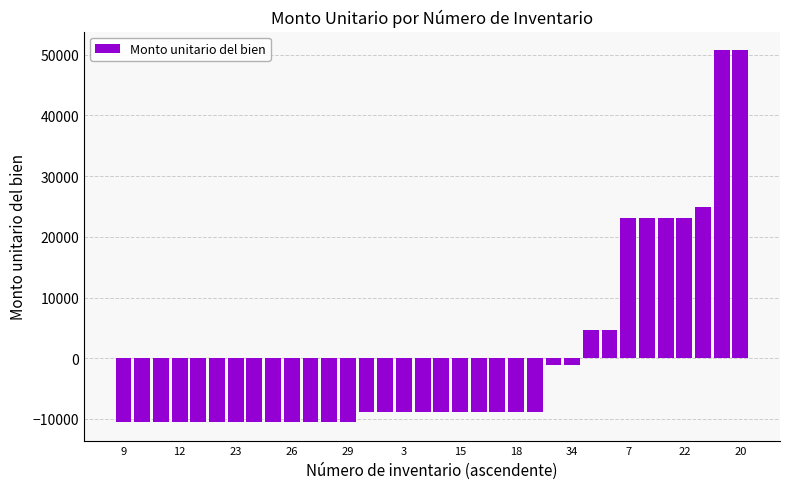

What is the value of the 14th bar from the left?

-8795.5